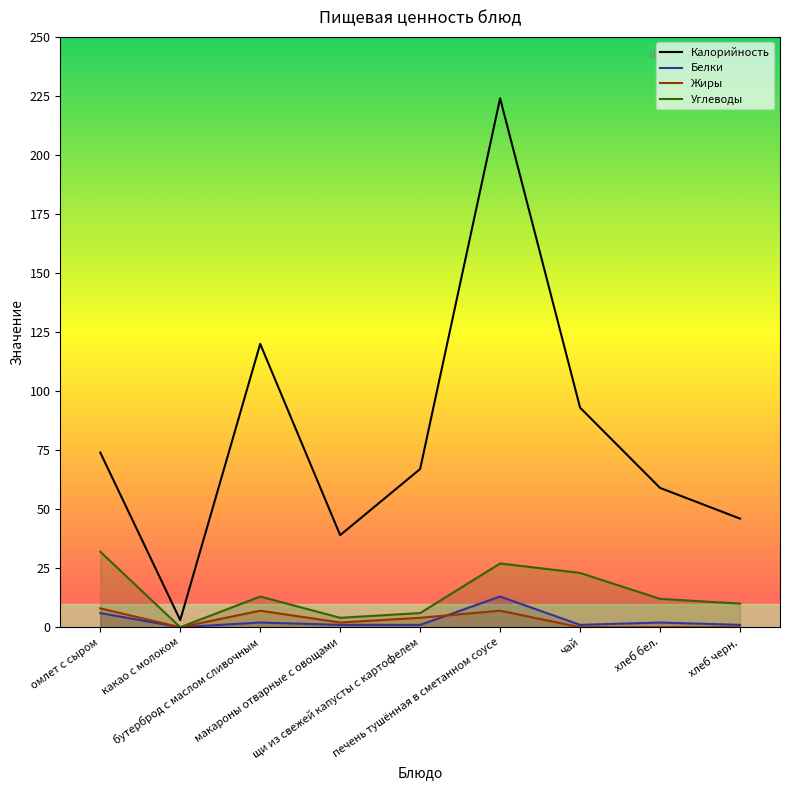

Reading left to right, list all the values displayed in this chart.

Калорийность: 74	3	120	39	67	224	93	59	46
Белки: 6	0	2	1	1	13	1	2	1
Жиры: 8	0	7	2	4	7	0	0	0
Углеводы: 32	0	13	4	6	27	23	12	10